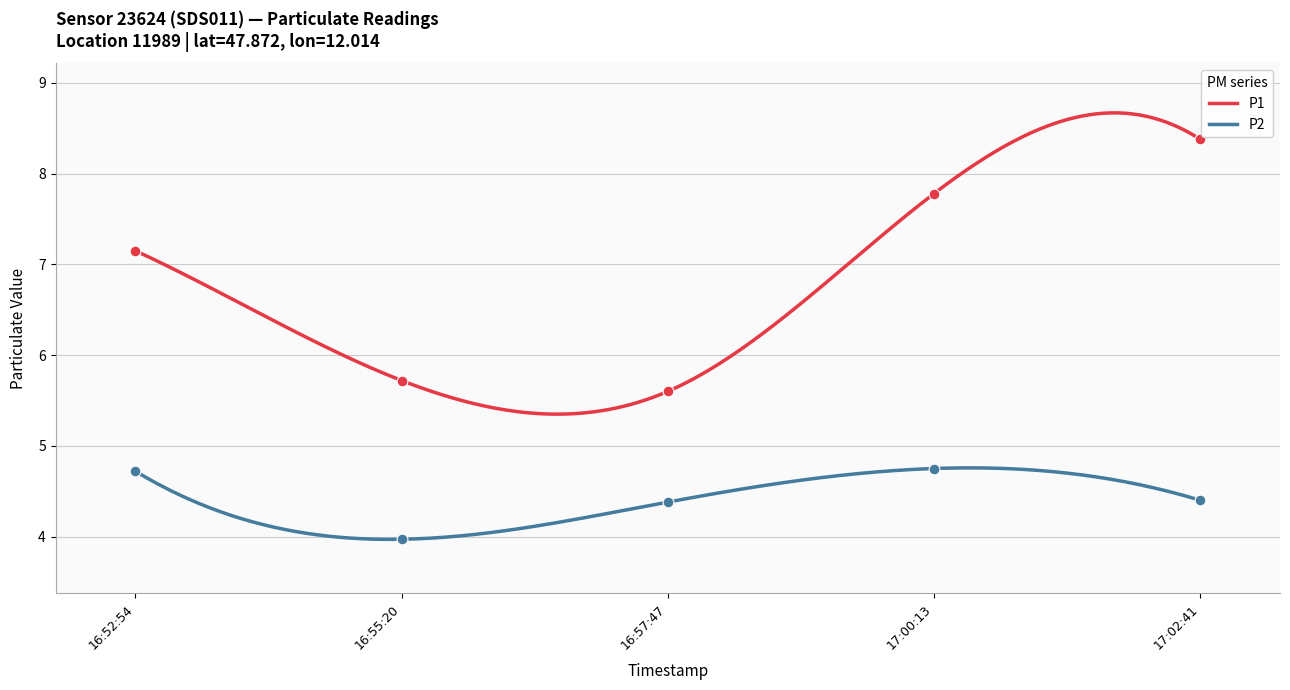

Which series contains the lowest Y value?

P2